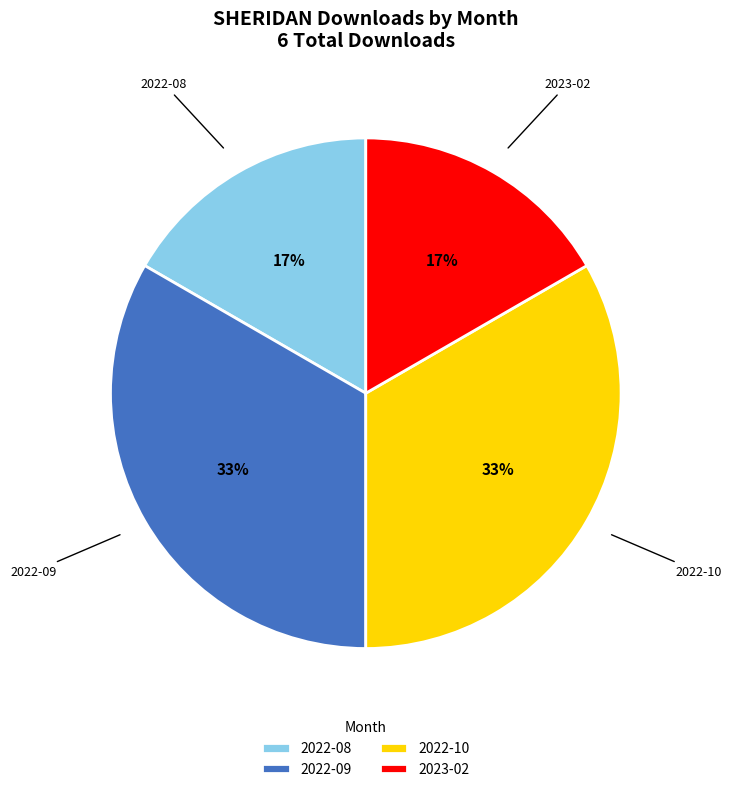

To the nearest percent, what is the average slice percentage?

25%